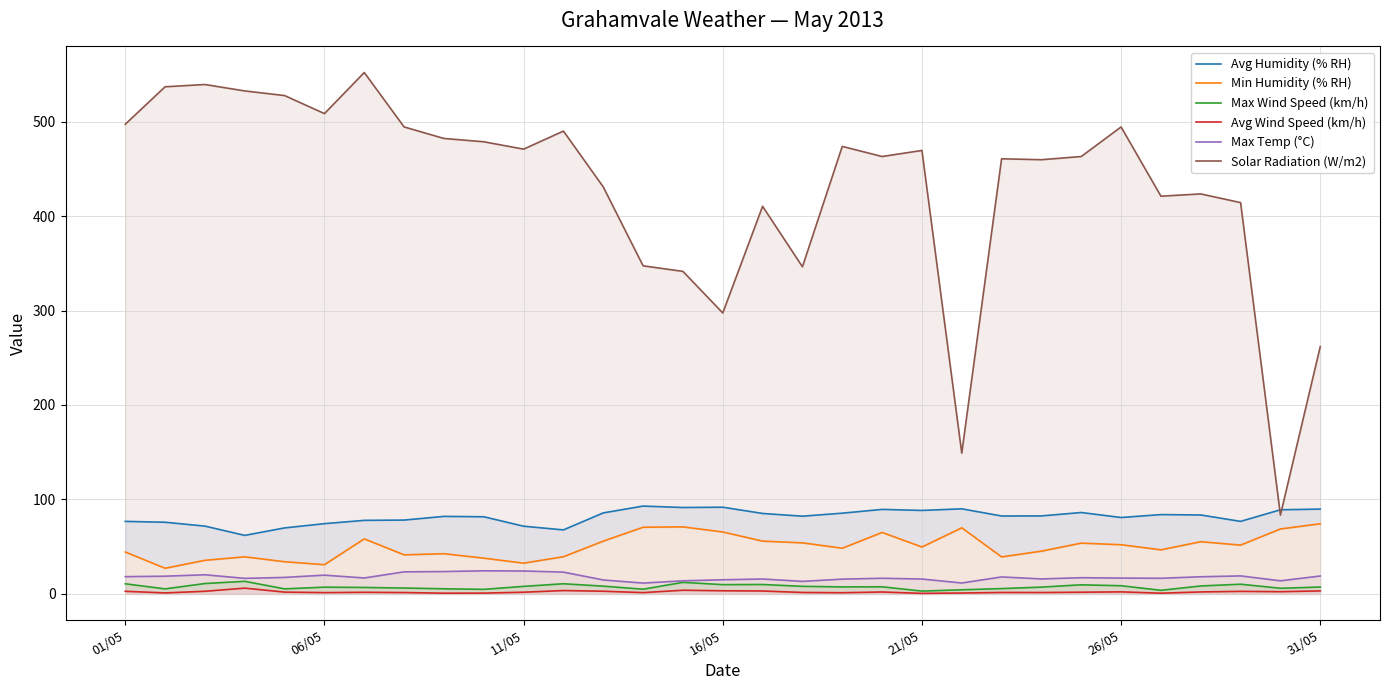

At which label does Avg Wind Speed (km/h) first exceed 1?

01/05